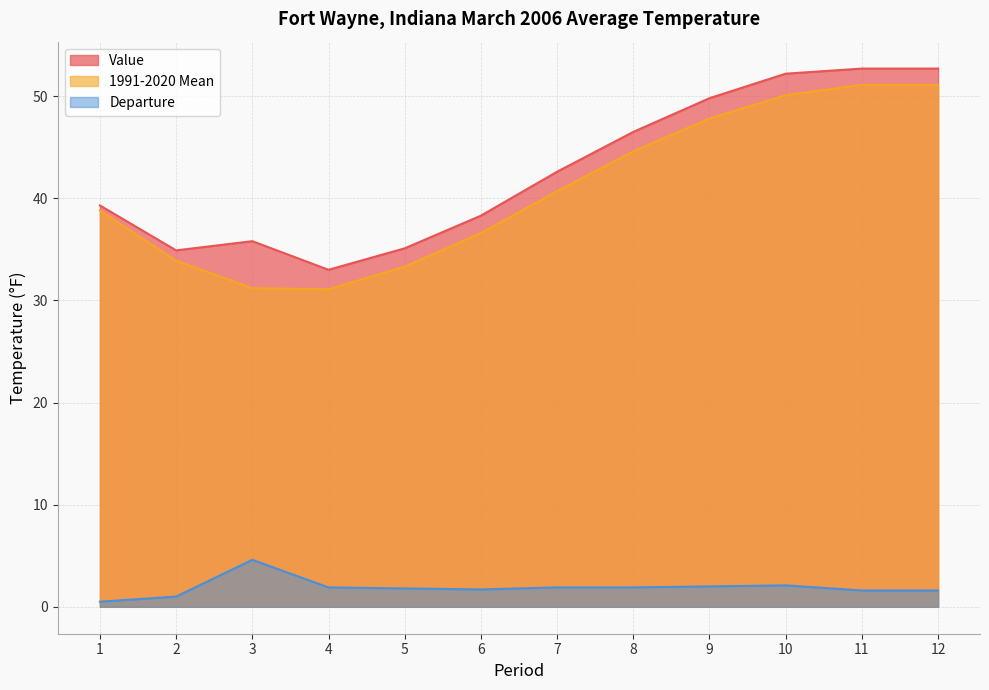

How many categories are shown in the chart?

12